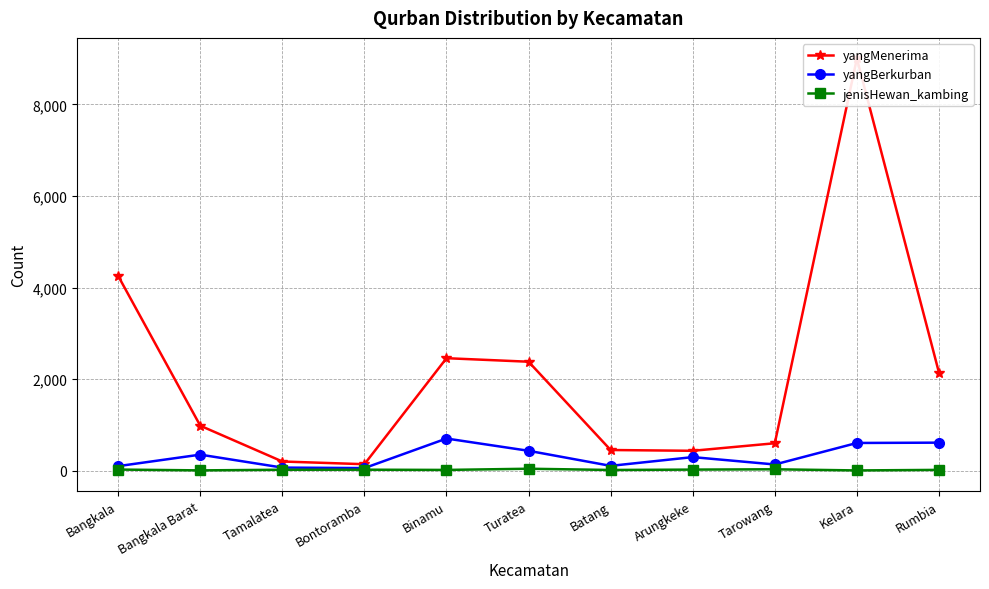

True or false: yangMenerima and yangBerkurban intersect in this chart.

False